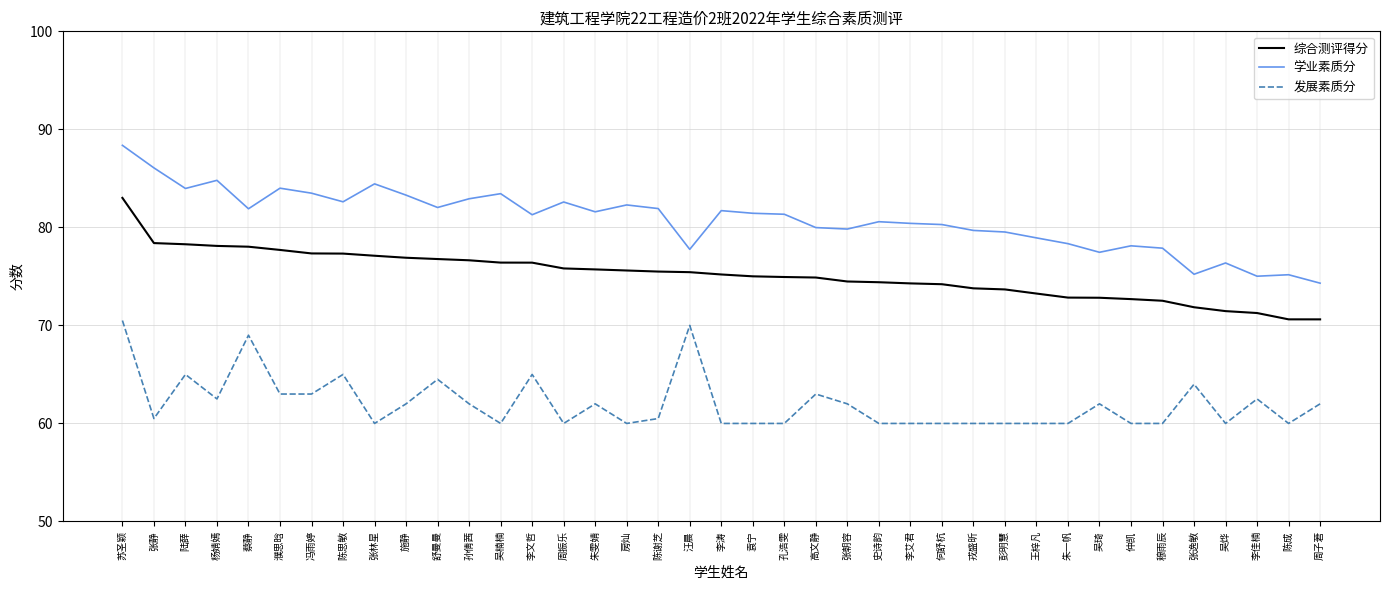

Is it true that 学业素质分 equals 56.2 at 张静?

False